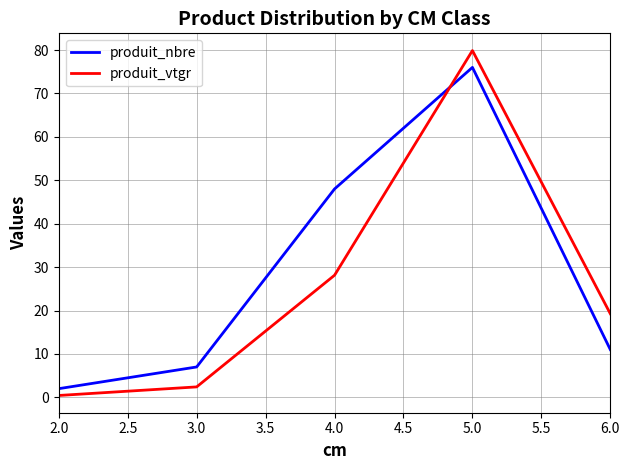

How many interior local peaks does the produit_nbre series have?

1